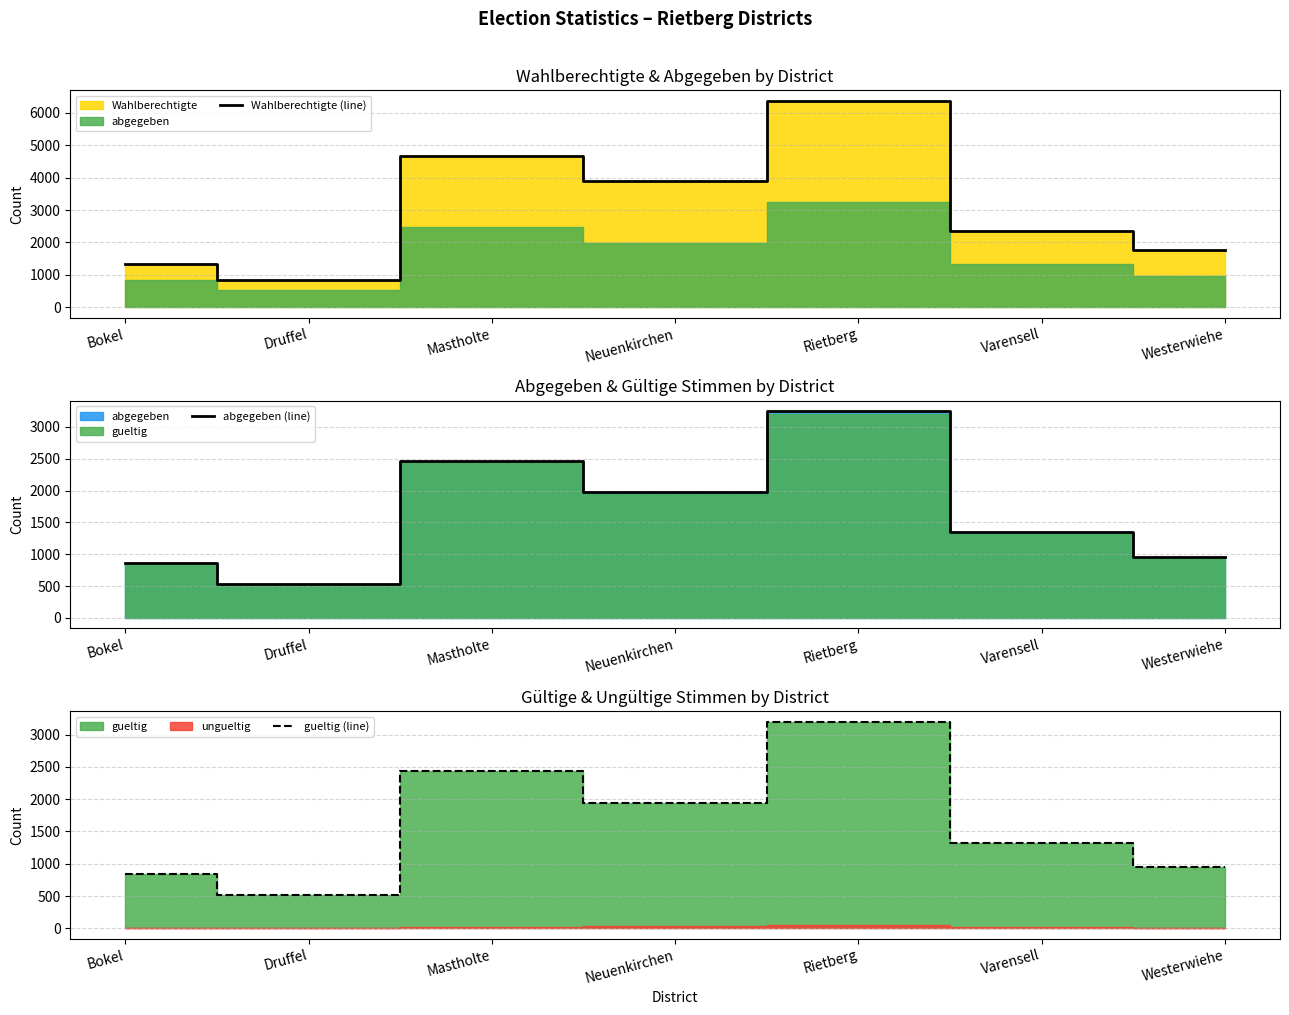

Between Druffel and Neuenkirchen, which is larger?

Neuenkirchen